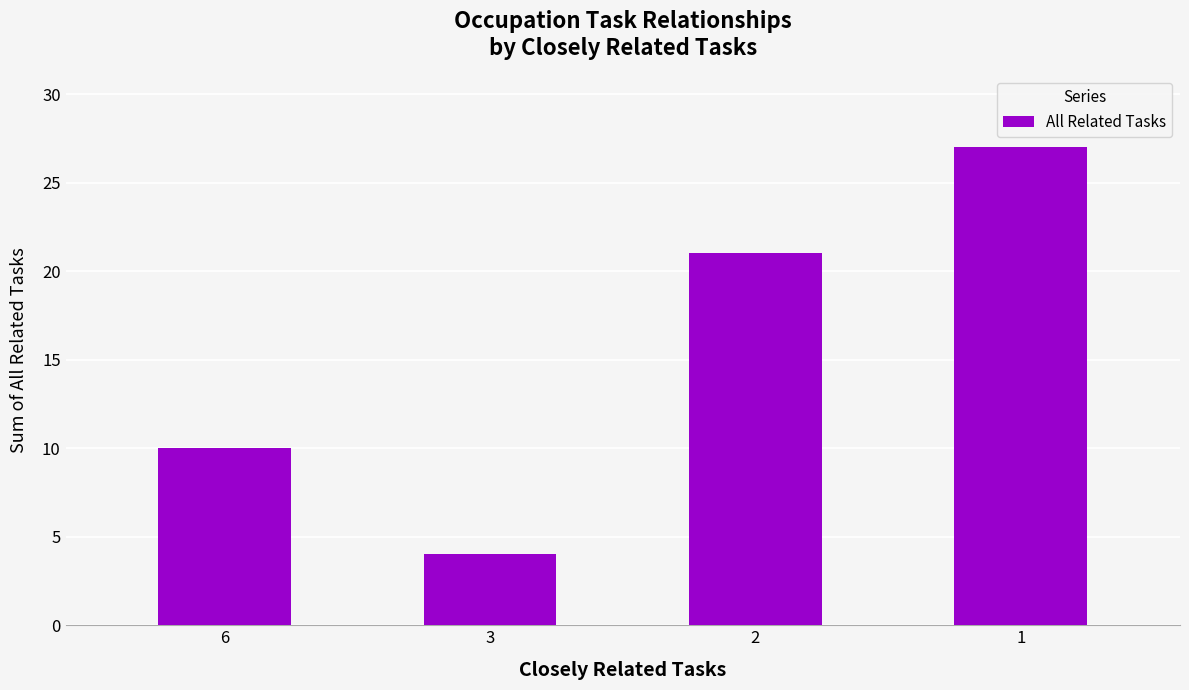

Where is the data nearest to the value 15?

6